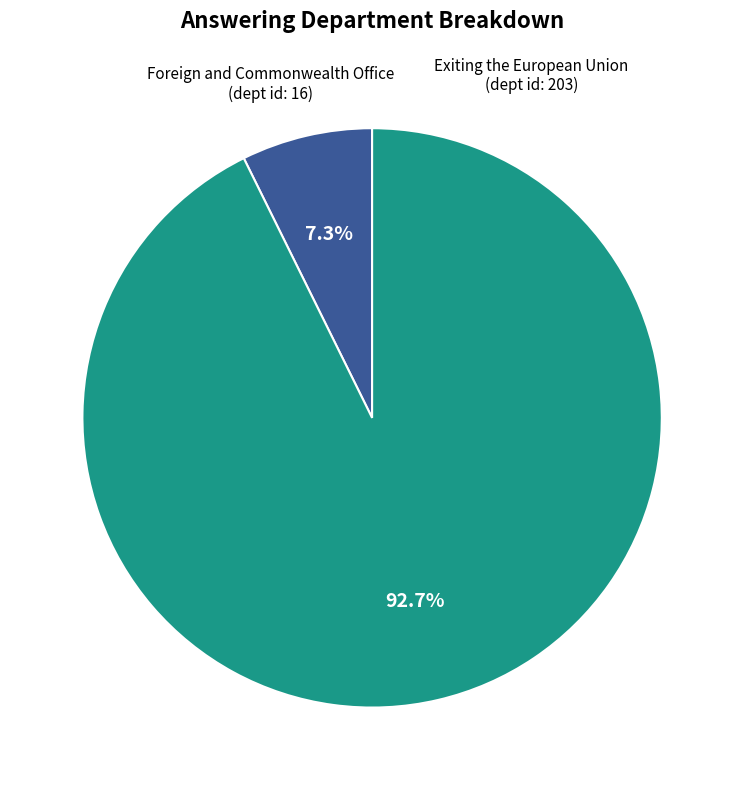

To the nearest percent, what is the average slice percentage?

50%